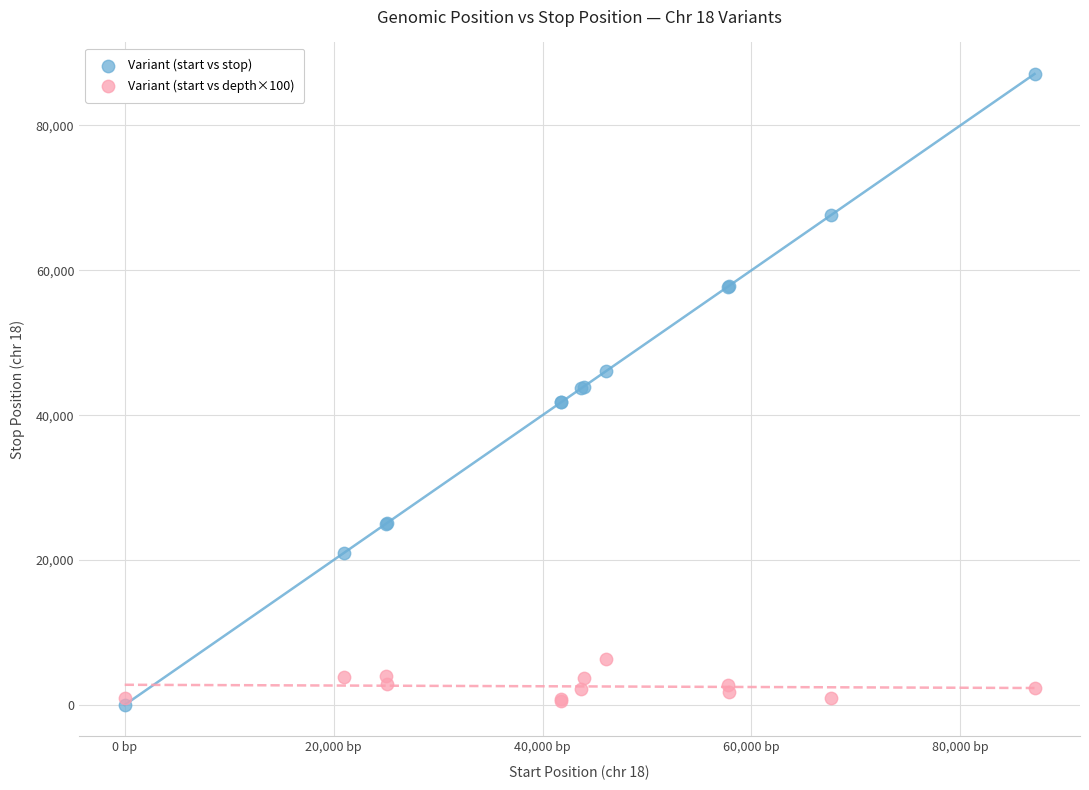

Which series has the largest Y range (max minus min)?

Variant (start vs stop)